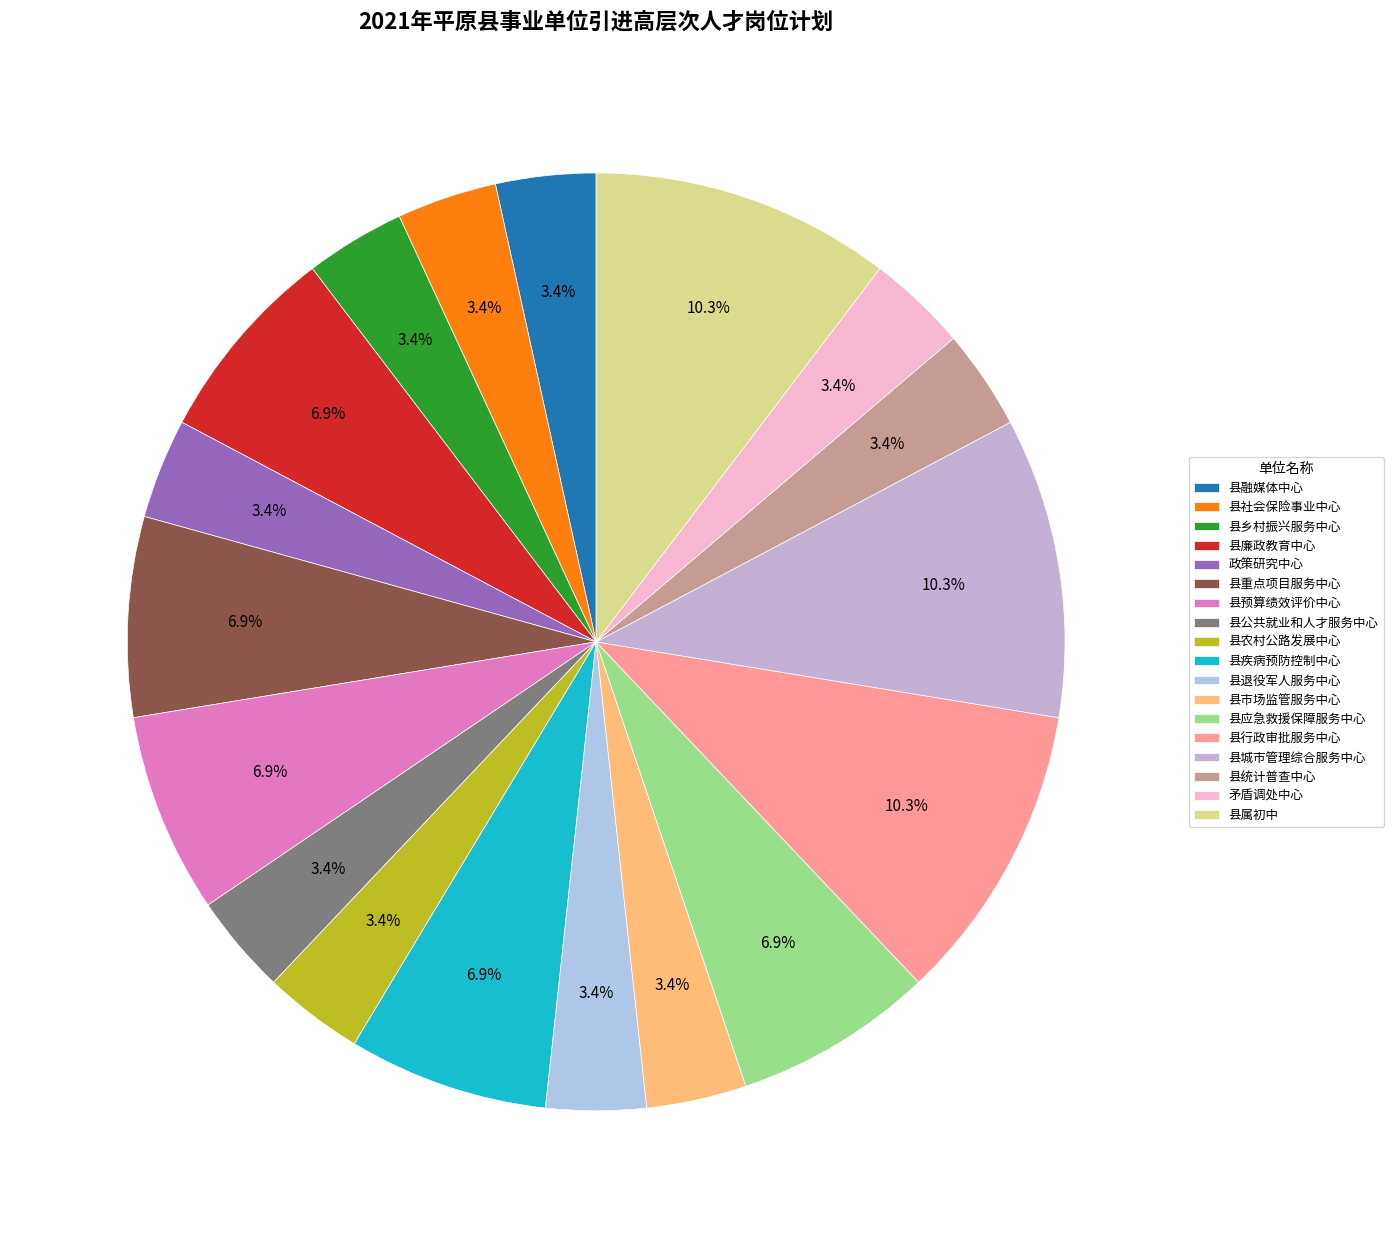

Combined, do 县融媒体中心 and 县退役军人服务中心 account for over 50%?

No